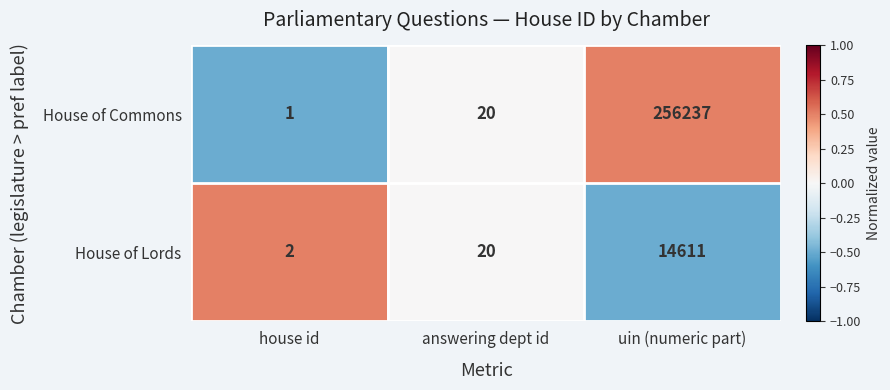

What is the greatest value displayed?

256237